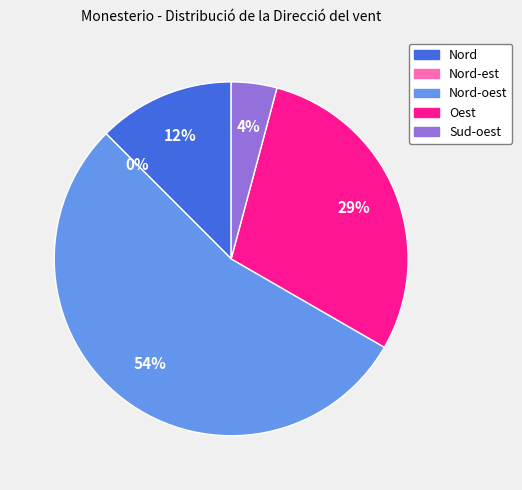

To the nearest percent, what is the difference between the Nord and Sud-oest slice percentages?

8%